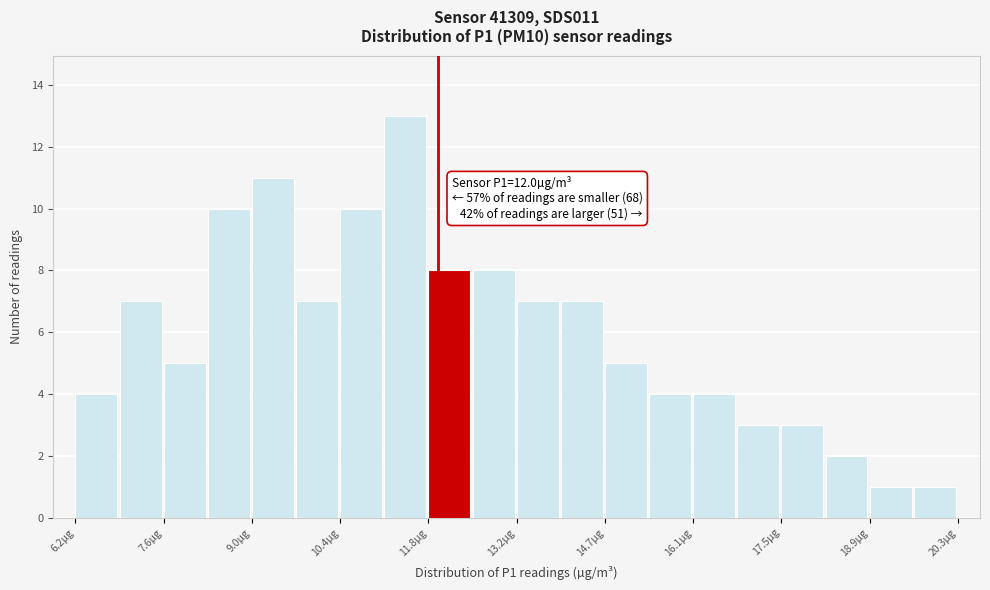

Read against the x-axis, roughly where is the centre of the tallest bar?

11.4